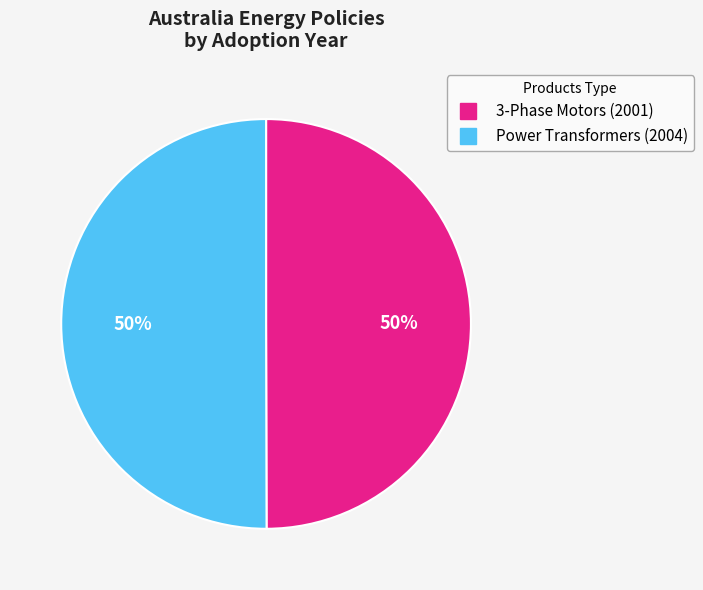

Is it true that 3-Phase Motors (2001) is 50% of the pie?

True